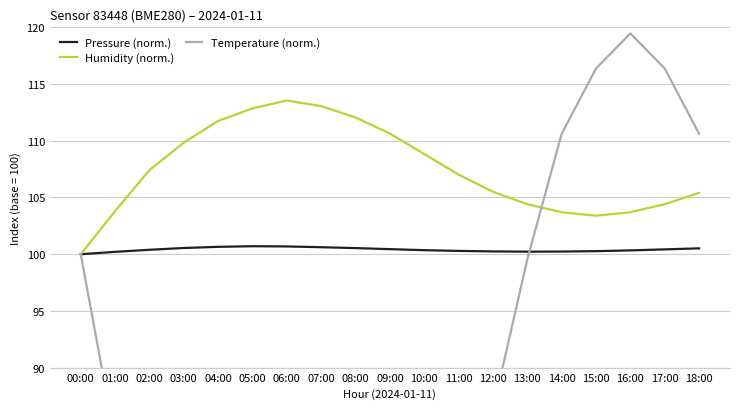

What position from the left is 11:00?

12